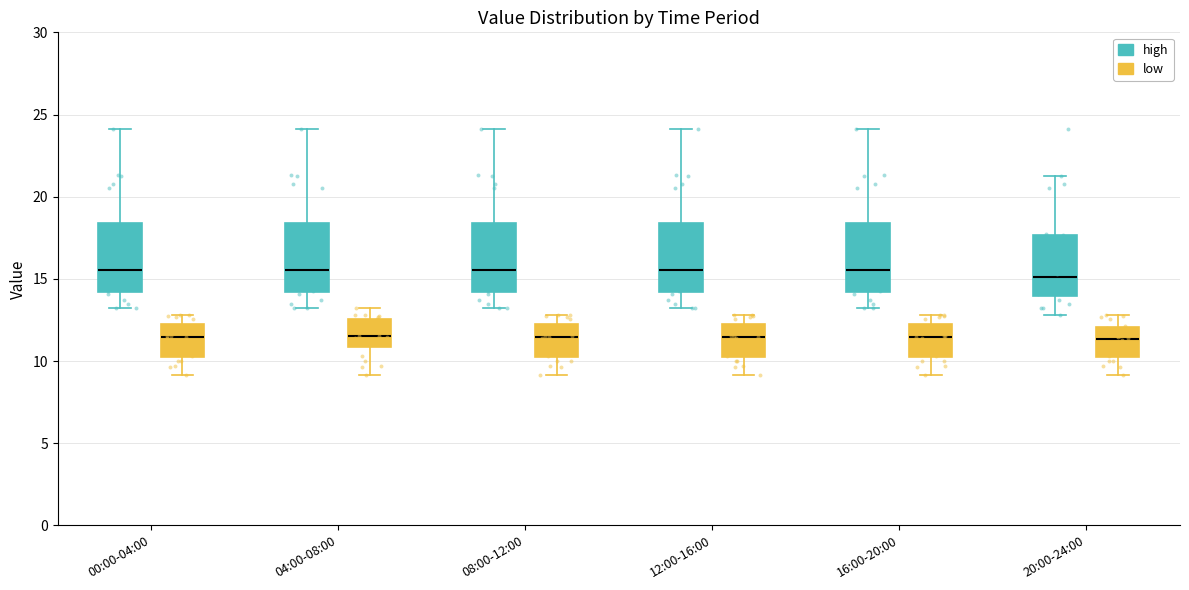

Reading left to right, transcribe this box plot: for each box, give where its median line is, the range the box spans, and where its two whiskers end, as read against the y-axis. The values are not printed on the chart, so give them approximately, as read against the axis.

00:00-04:00 (high): median 15.5, box 14.0 to 18.5, whiskers 13.0 to 24.0
00:00-04:00 (low): median 11.5, box 10.0 to 12.0, whiskers 9.0 to 13.0
04:00-08:00 (high): median 15.5, box 14.0 to 18.5, whiskers 13.0 to 24.0
04:00-08:00 (low): median 11.5, box 11.0 to 12.5, whiskers 9.0 to 13.0
08:00-12:00 (high): median 15.5, box 14.0 to 18.5, whiskers 13.0 to 24.0
08:00-12:00 (low): median 11.5, box 10.0 to 12.0, whiskers 9.0 to 13.0
12:00-16:00 (high): median 15.5, box 14.0 to 18.5, whiskers 13.0 to 24.0
12:00-16:00 (low): median 11.5, box 10.0 to 12.0, whiskers 9.0 to 13.0
16:00-20:00 (high): median 15.5, box 14.0 to 18.5, whiskers 13.0 to 24.0
16:00-20:00 (low): median 11.5, box 10.0 to 12.0, whiskers 9.0 to 13.0
20:00-24:00 (high): median 15.0, box 14.0 to 17.5, whiskers 13.0 to 21.5
20:00-24:00 (low): median 11.5, box 10.0 to 12.0, whiskers 9.0 to 13.0